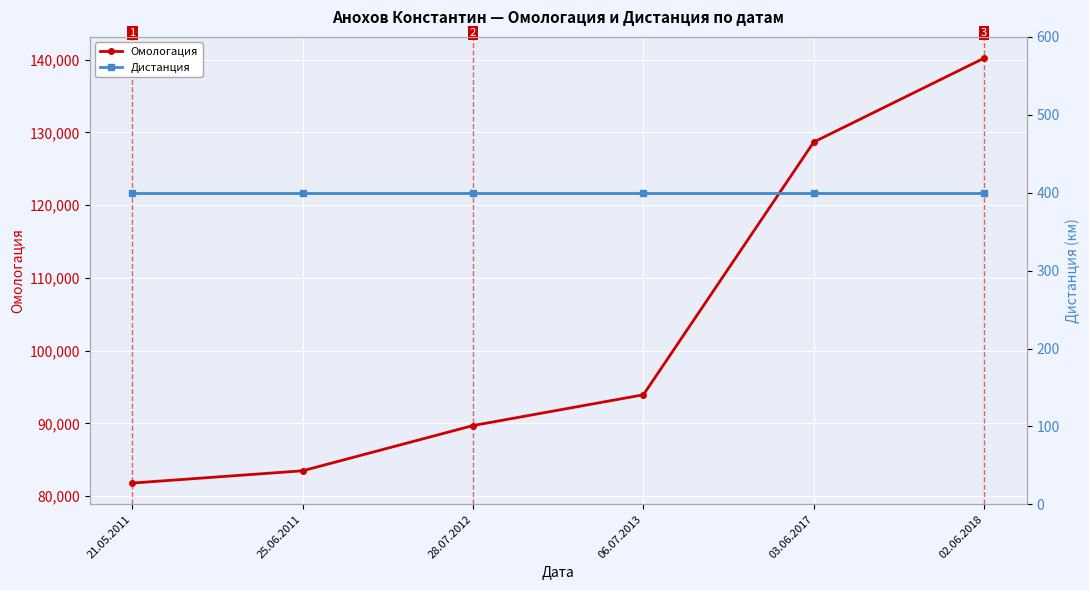

What are all the series names shown in the legend?

Омологация, Дистанция